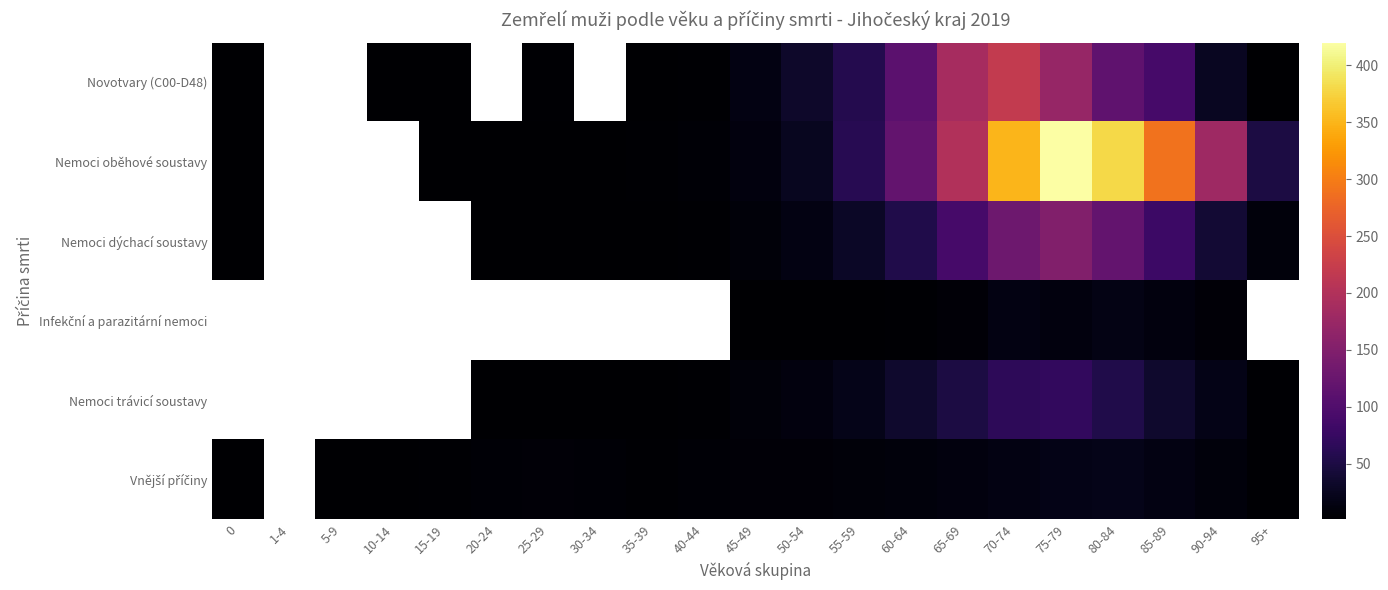

What is the highest value of the Novotvary (C00-D48) series?

219.0